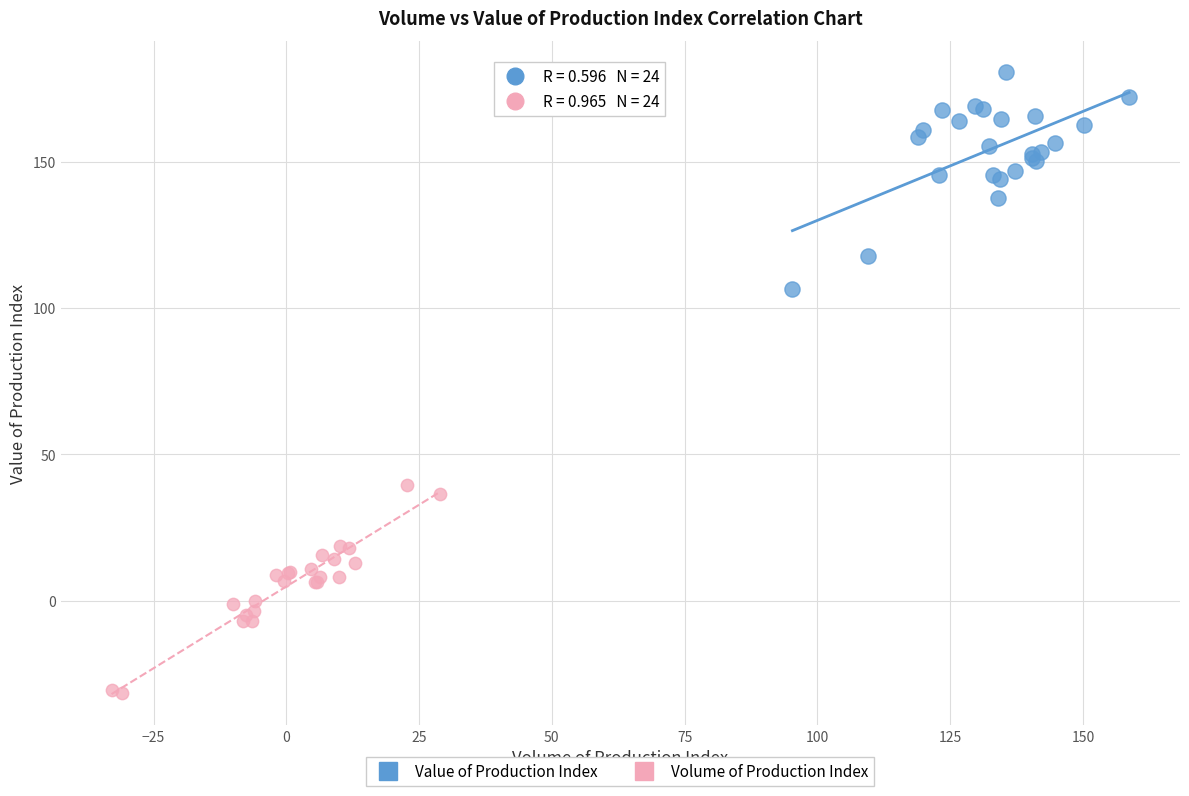

Which series contains the highest Y value?

Value of Production Index